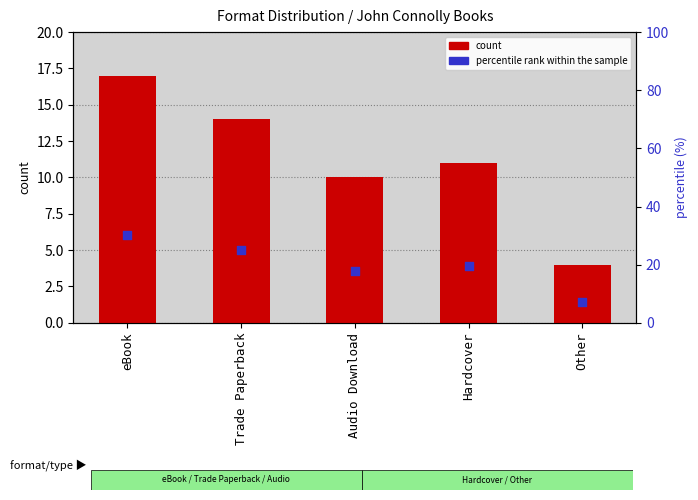

Which series contains the lowest Y value?

count